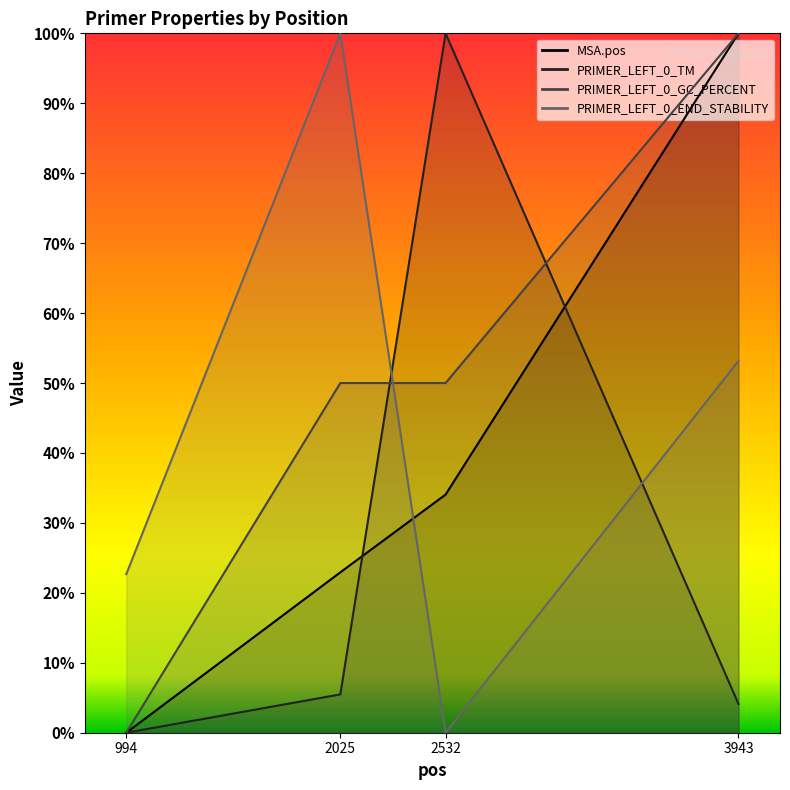

Is the value of MSA.pos at 3943 greater than the value of PRIMER_LEFT_0_TM at 2532?

No